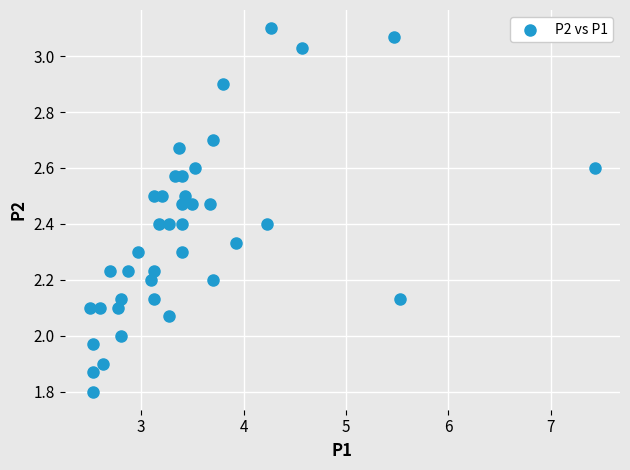

What is the range of X values (max minus min)?

4.9